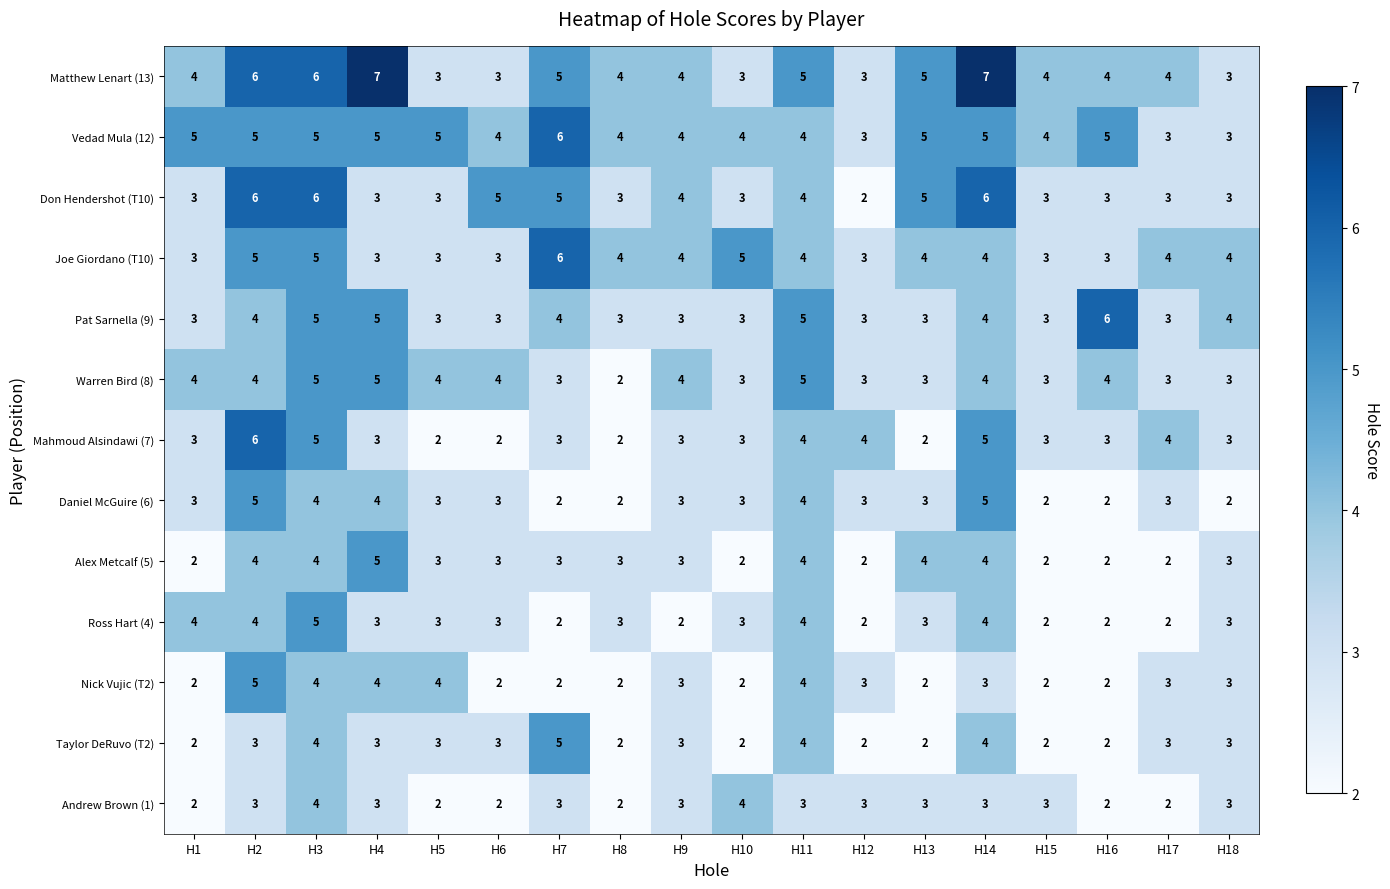

What value does the Joe Giordano (T10) series have at H17?

4